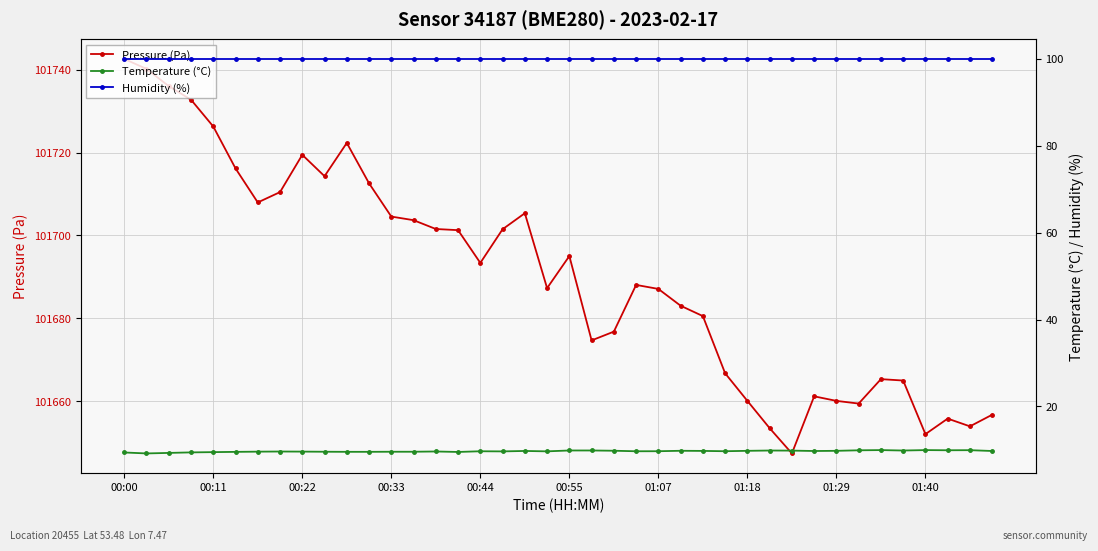

Rank the series by their maximum value, from lowest to highest.

Temperature (°C), Humidity (%), Pressure (Pa)